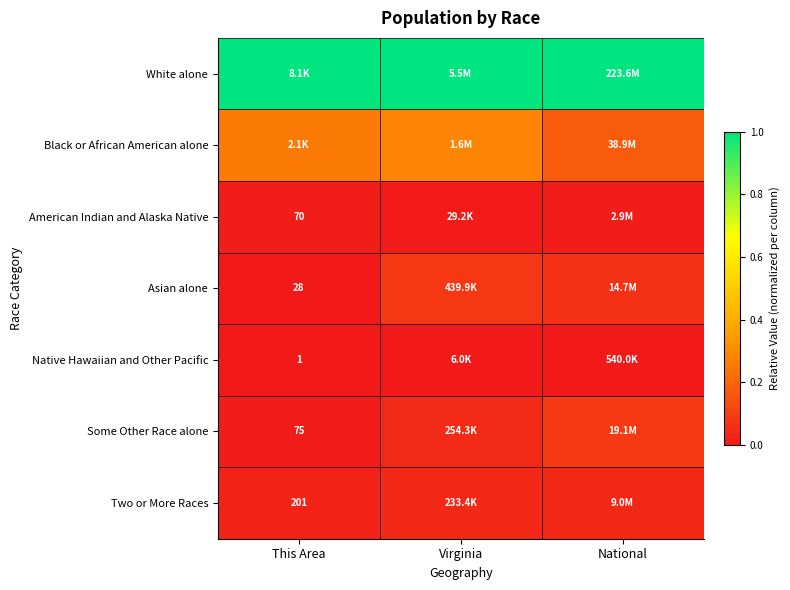

At which label is Black or African American alone closest to 0?

National